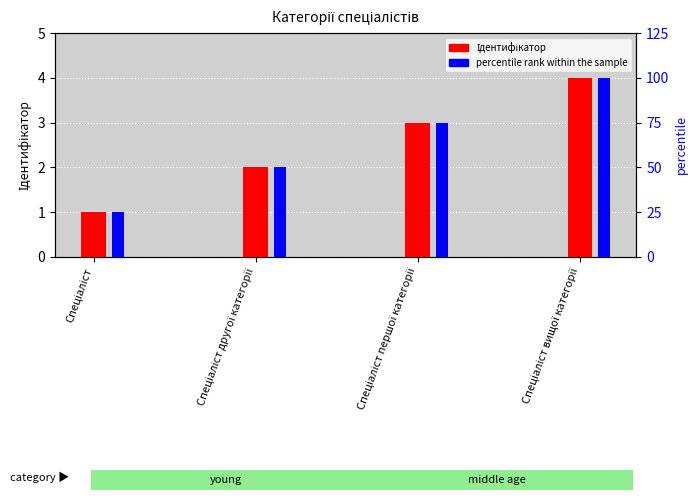

What is the difference between the Ідентифікатор values at Спеціаліст першої категорії and Спеціаліст вищої категорії?

1